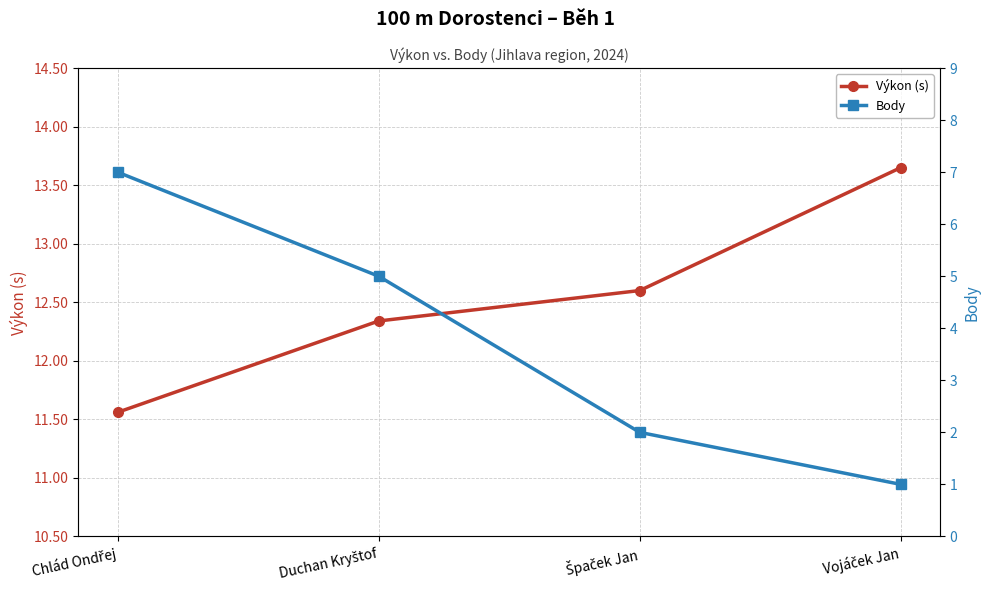

What is the label of the 4th point from the right?

Chlád Ondřej